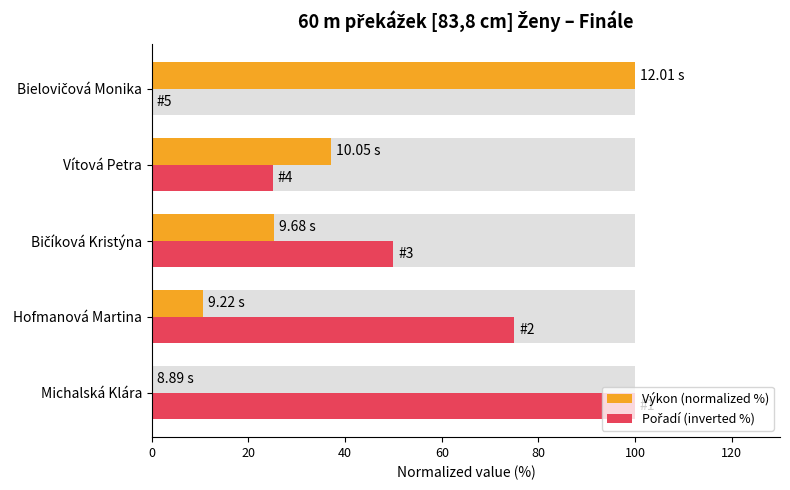

What are all the series names shown in the legend?

Výkon (normalized %), Pořadí (inverted %)